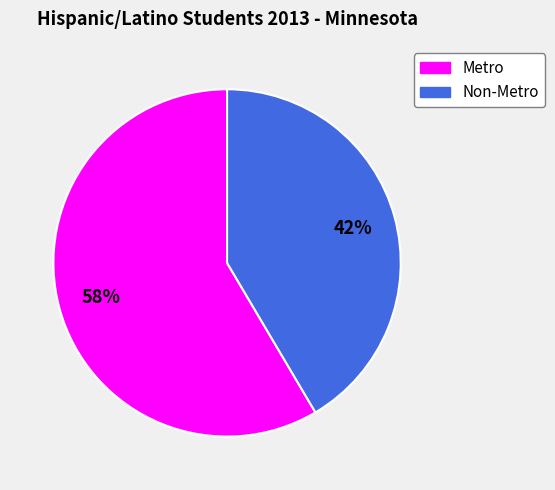

Which slice is the smallest?

Non-Metro